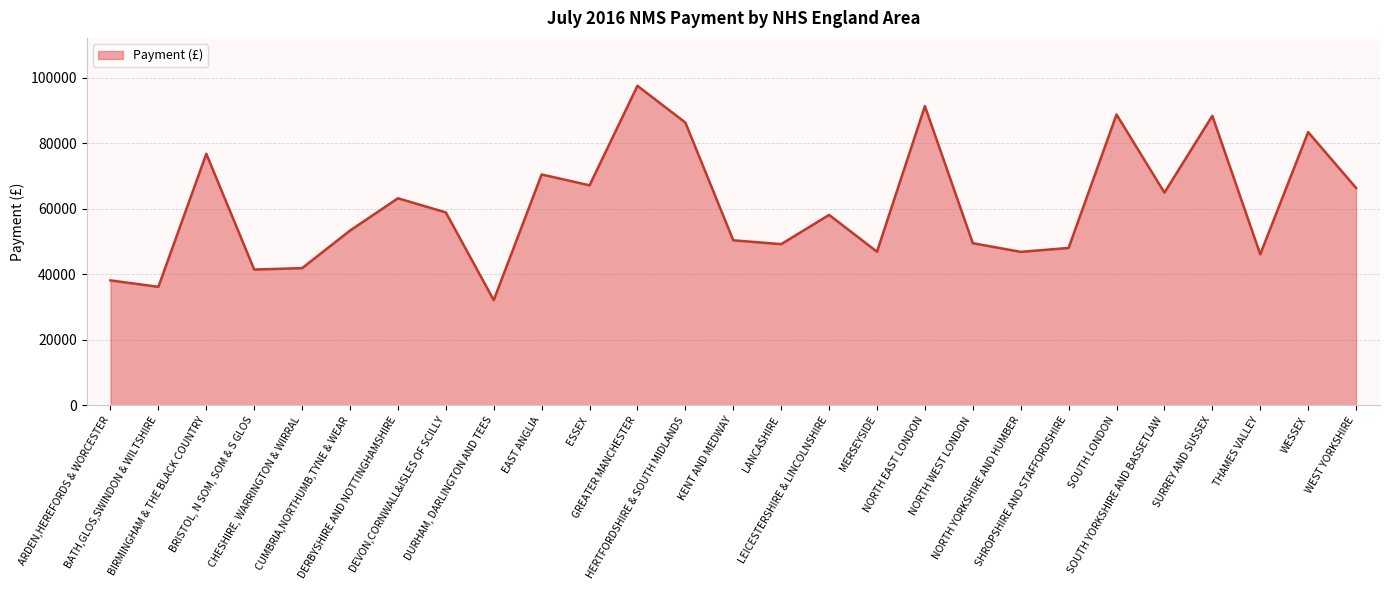

True or false: the data shows 38142 at ARDEN,HEREFORDS & WORCESTER.

True